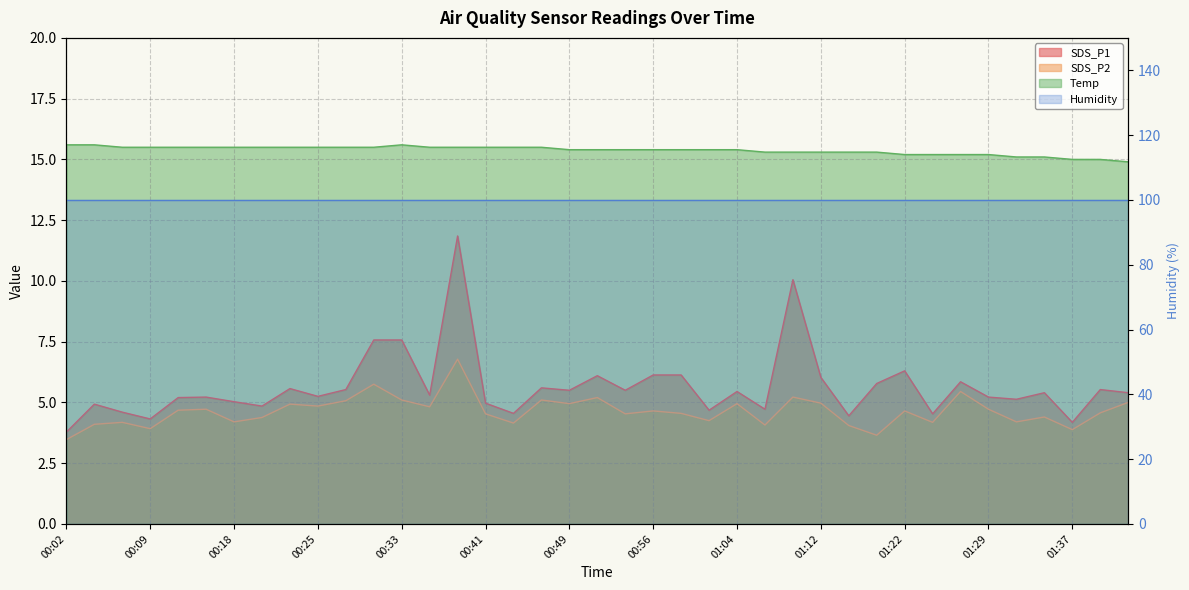

True or false: SDS_P2 has more than 2 interior local peaks.

True